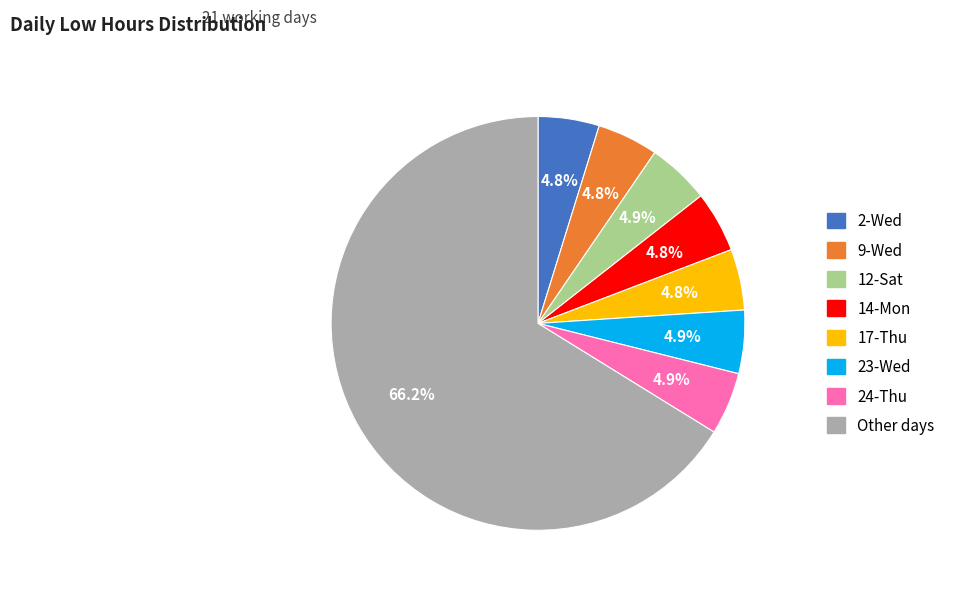

Does any single category account for the majority?

Yes